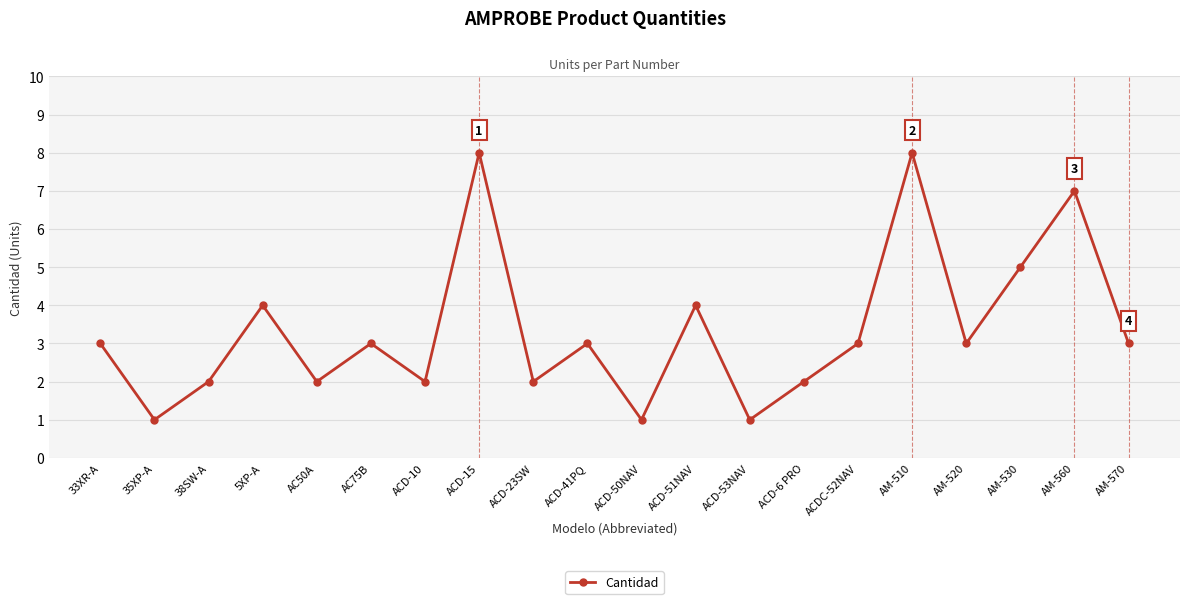

What is the maximum value shown in the chart?

8